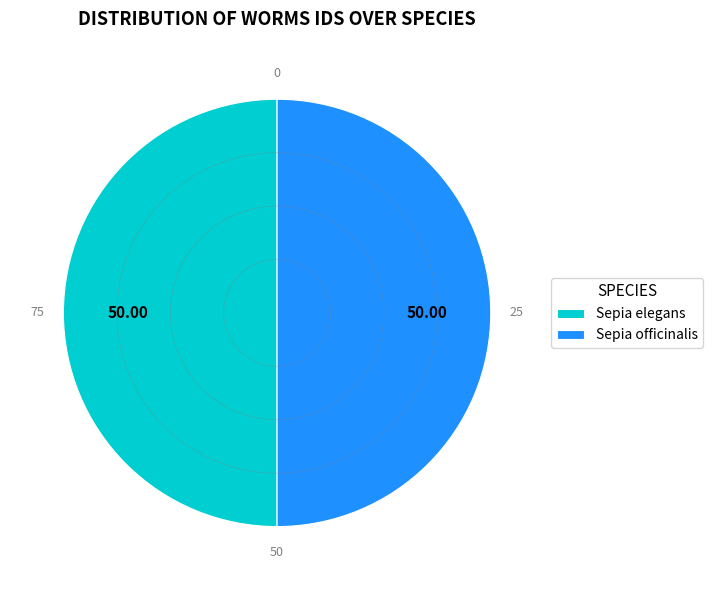

How many segments does this pie chart have?

2